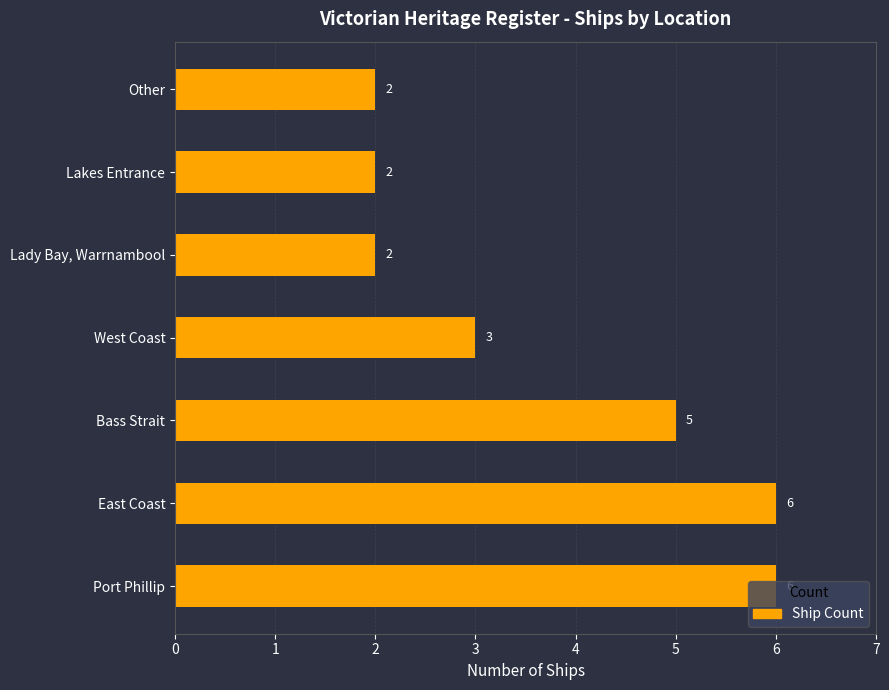

Approximately how many times larger is the value at Lady Bay, Warrnambool compared to Bass Strait?

0.4